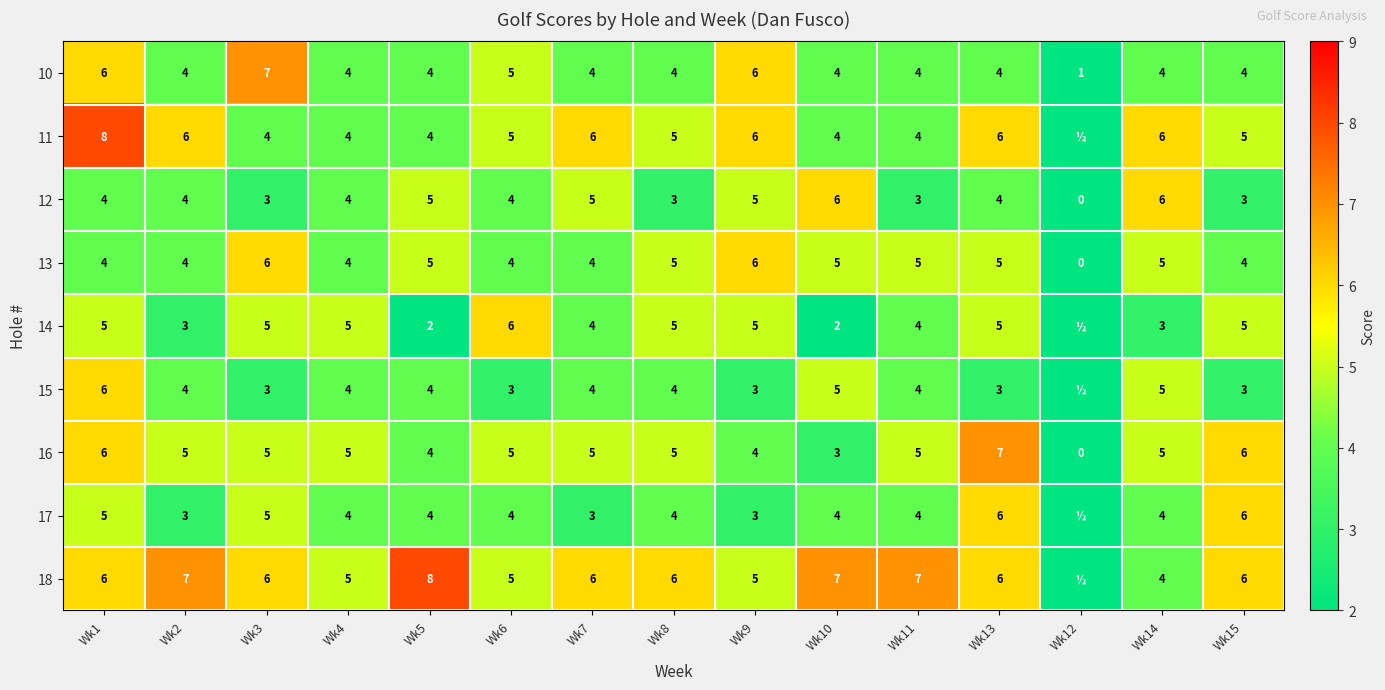

How many positive values does the 12 series have?

14